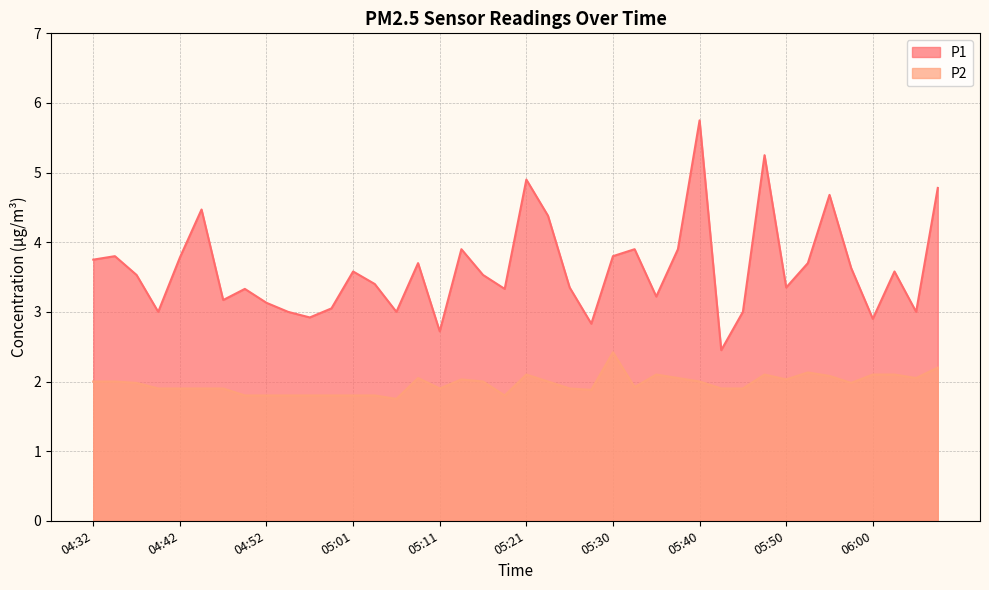

What is the sum of the P1 values at 05:16 and 05:06?

6.5